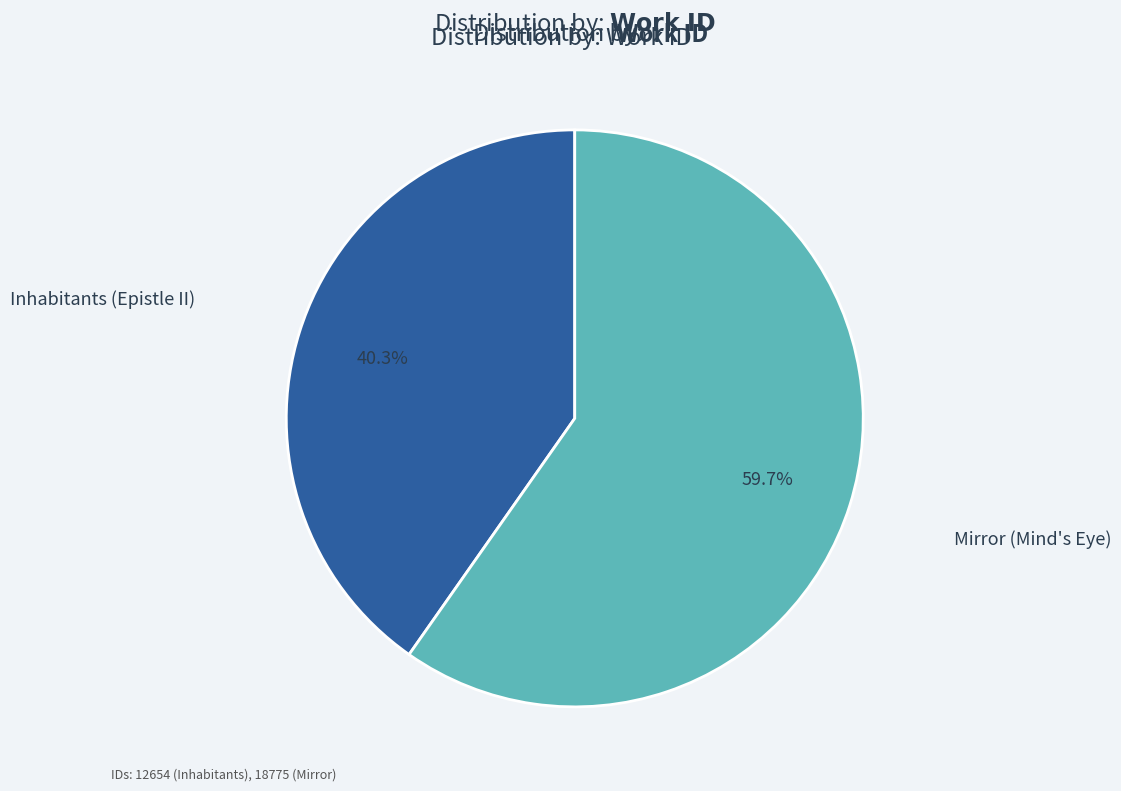

To the nearest percent, what is the average slice percentage?

50%